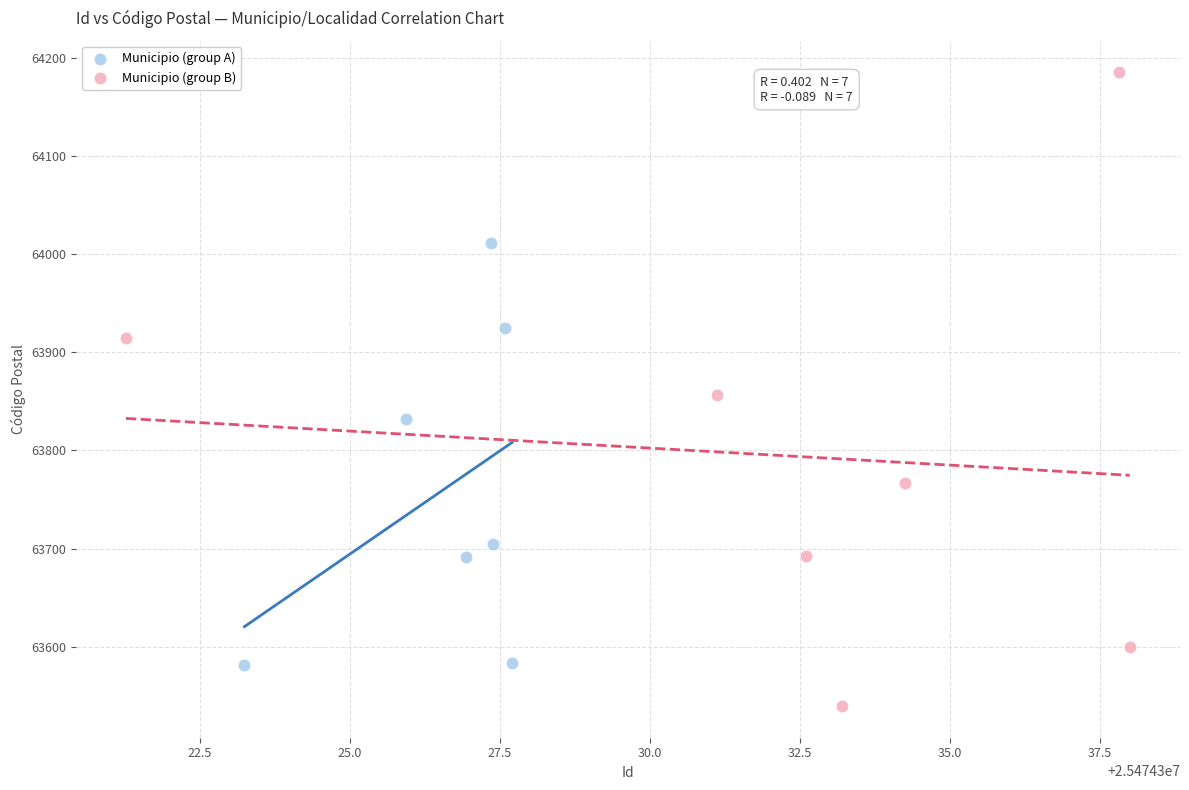

Which series contains the highest Y value?

Municipio (group B)